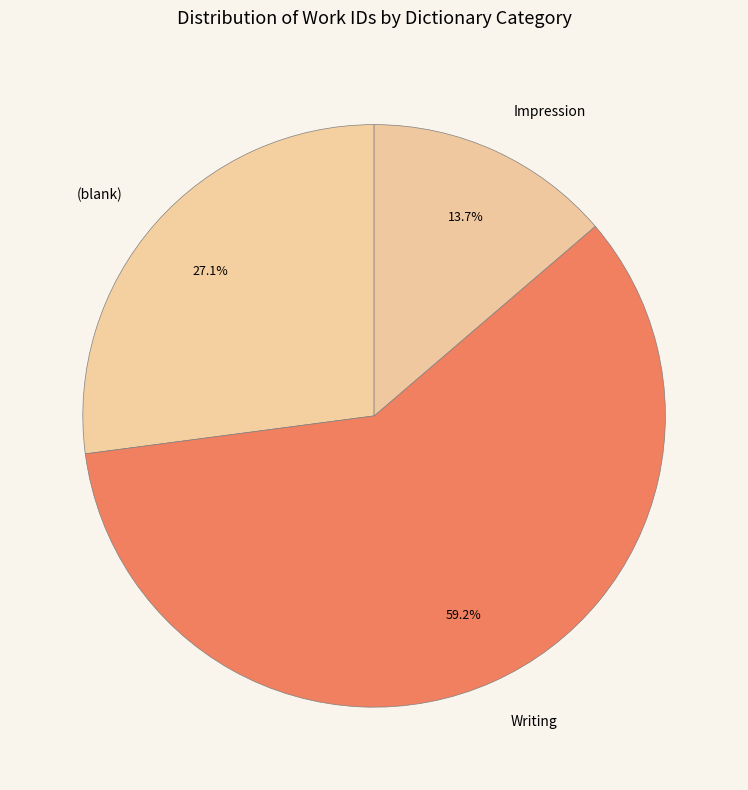

Approximately how many times larger is the value at (blank) compared to Impression?

2.0